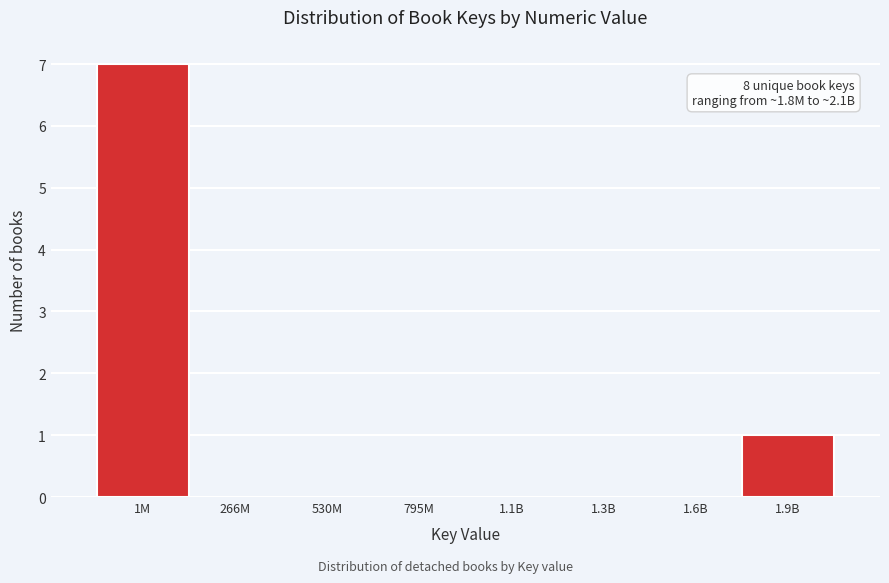

Reading right to left, list all the values displayed in this chart.

1.9B=1	1.6B=0	1.3B=0	1.1B=0	795M=0	530M=0	266M=0	1M=7